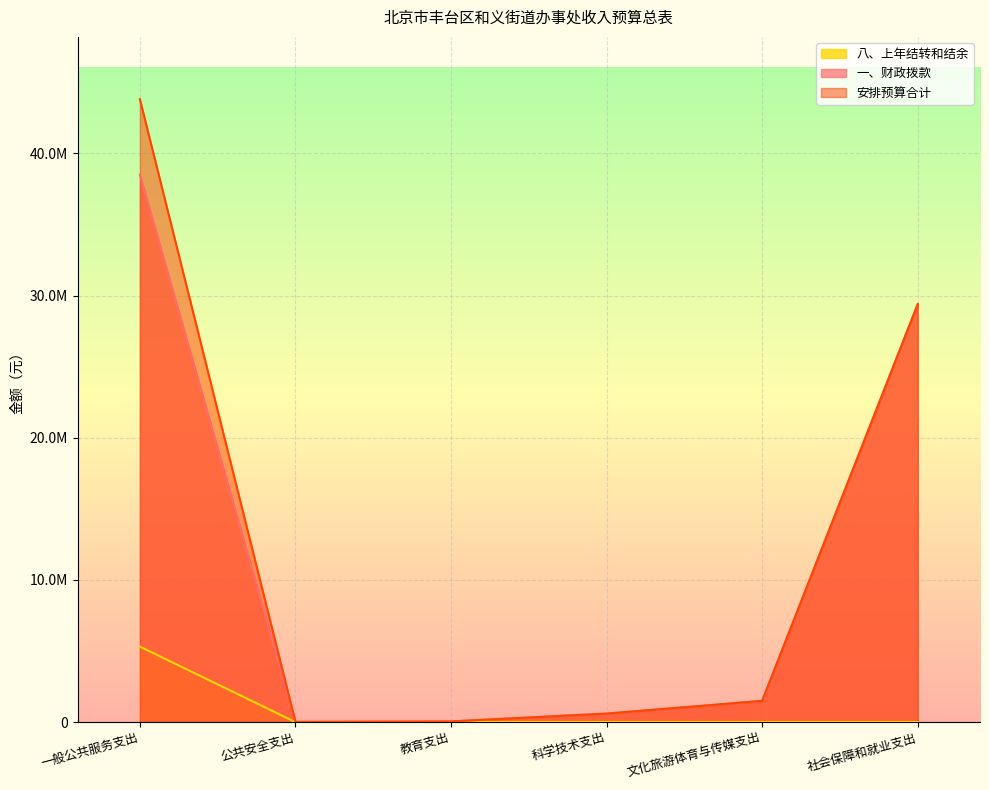

What is the maximum value for 安排预算合计?

43811629.6